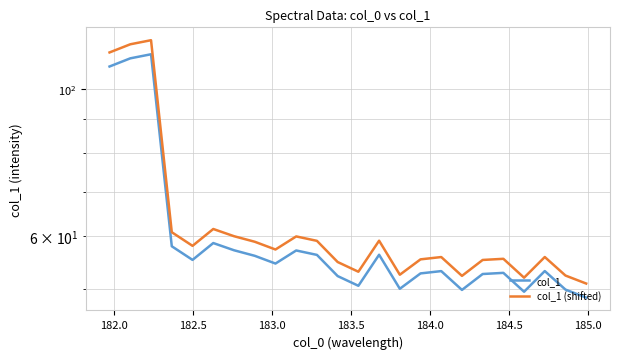

Is this an area chart (filled region under the line)?

No